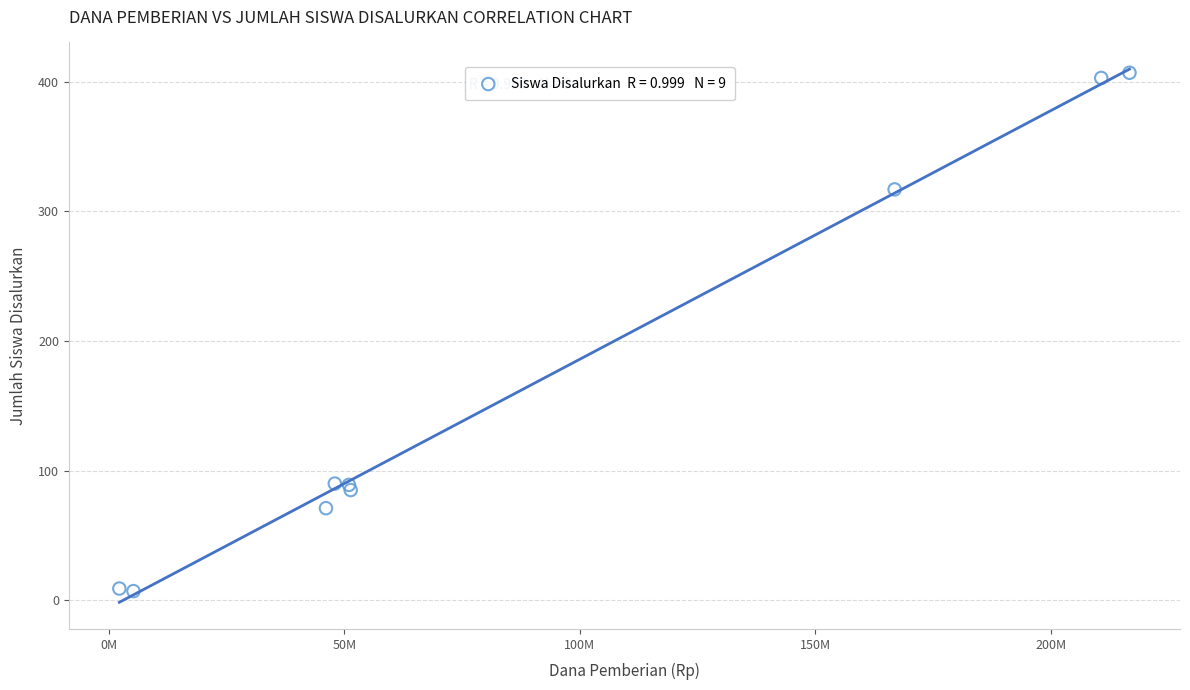

What Y value in the scatter plot is closest to 207?

317